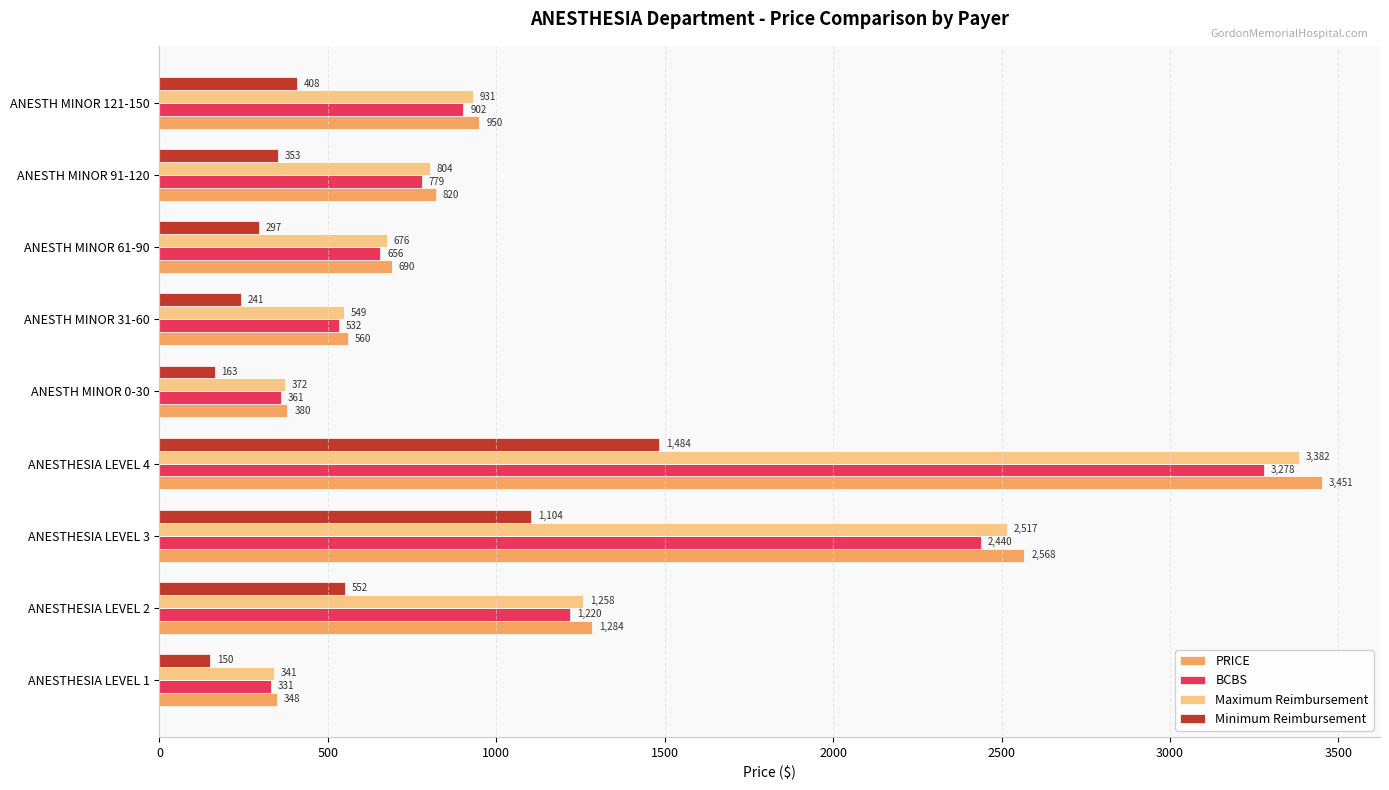

What are all the series names shown in the legend?

PRICE, BCBS, Maximum Reimbursement, Minimum Reimbursement